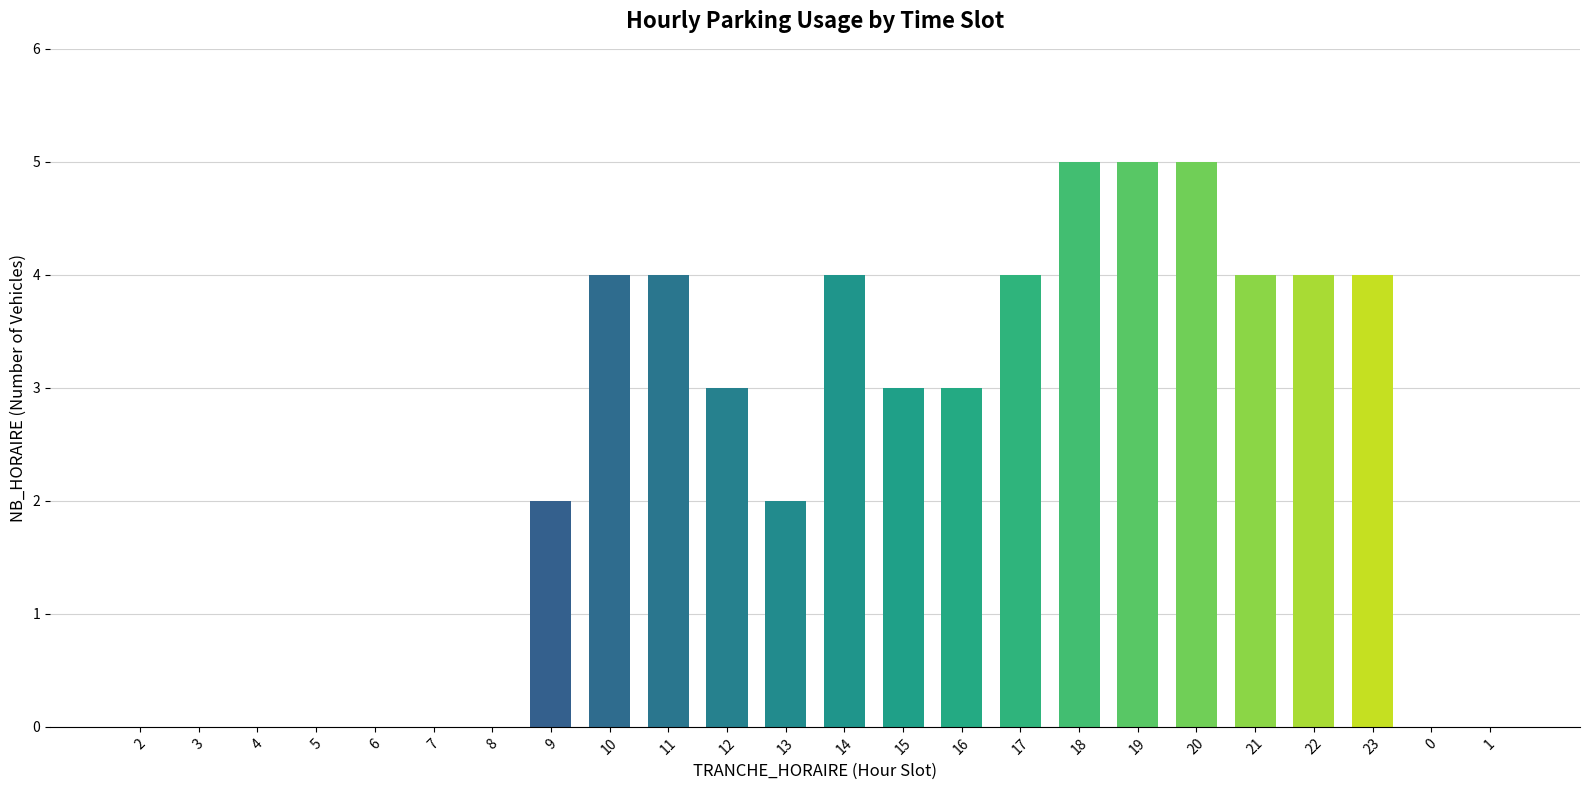

What is the sum of all values?

56